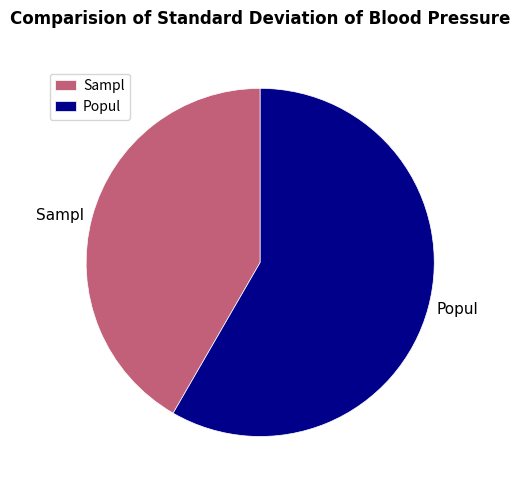

Is there any slice that represents more than half of the pie?

Yes